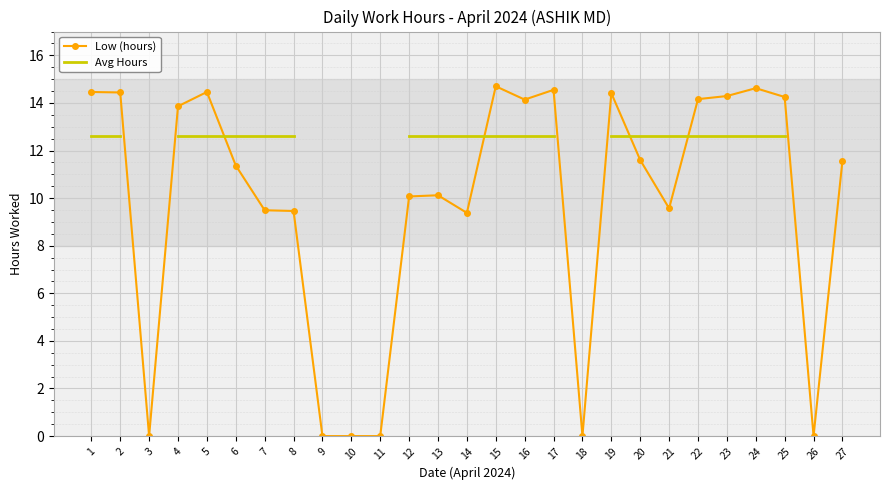

Which series has the largest total across all categories?

Low (hours)